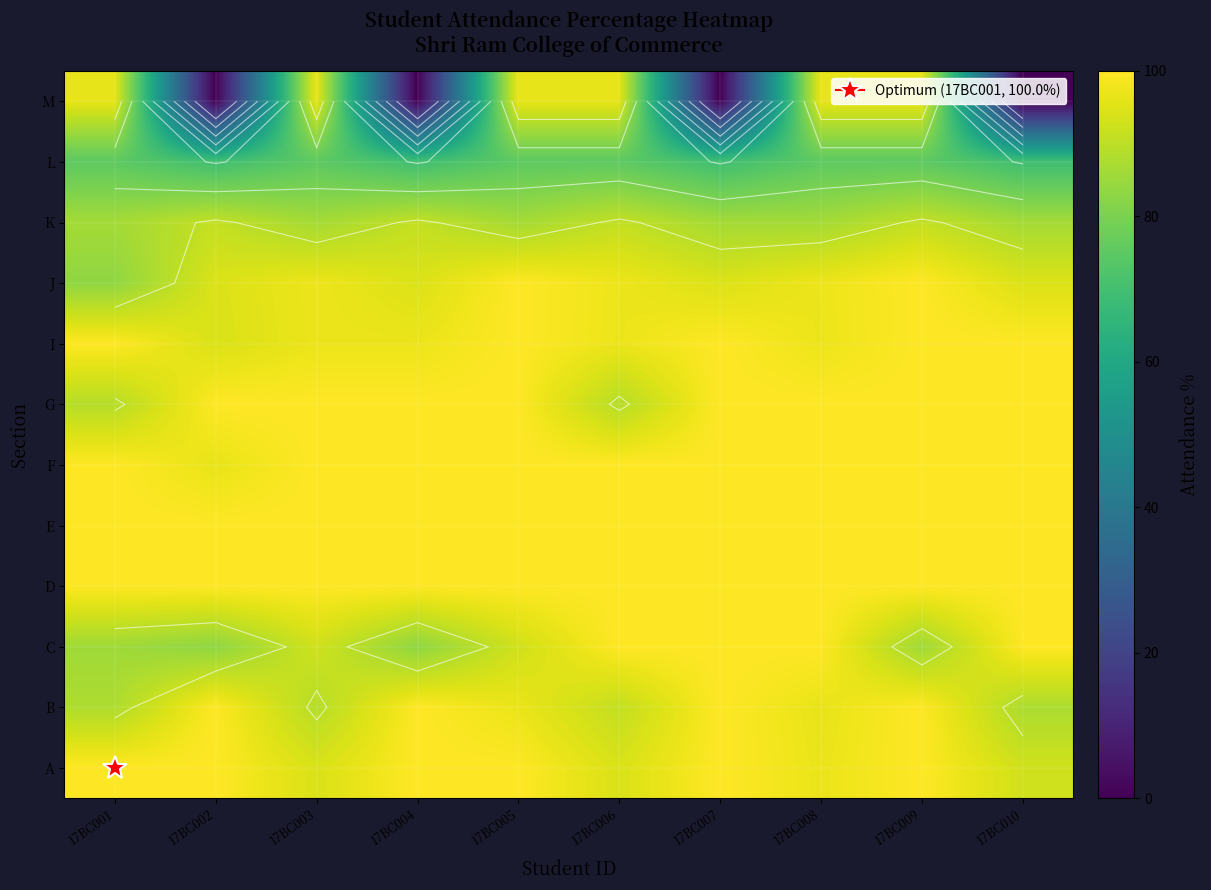

List the labels in order of A value, largest first.

17BC001, 17BC002, 17BC004, 17BC005, 17BC007, 17BC009, 17BC008, 17BC003, 17BC006, 17BC010